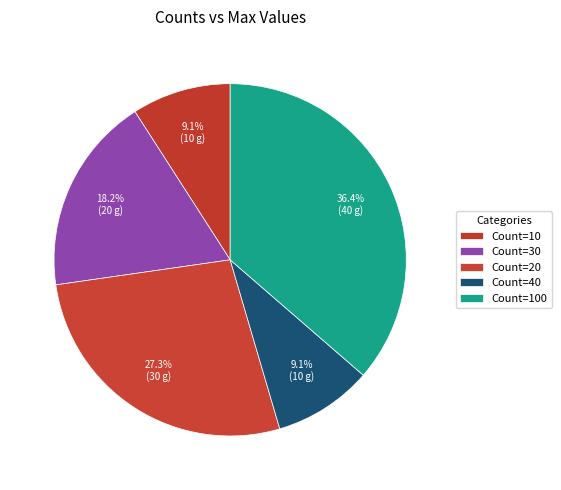

How many segments does this pie chart have?

5